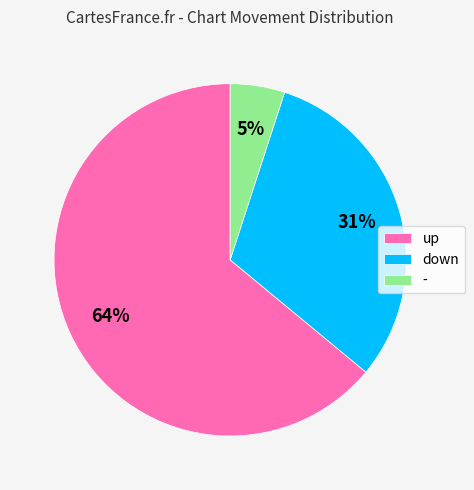

Rank the categories by value from lowest to highest.

-, down, up